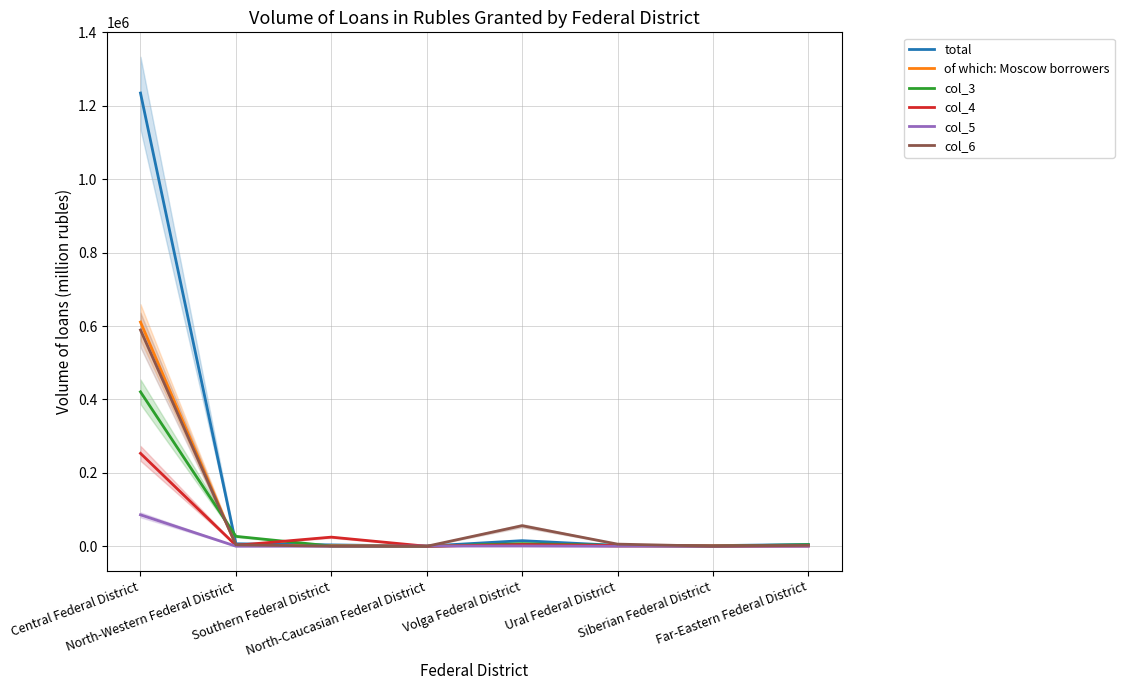

After their last crossing, which series has the higher values: col_5 or of which: Moscow borrowers?

of which: Moscow borrowers